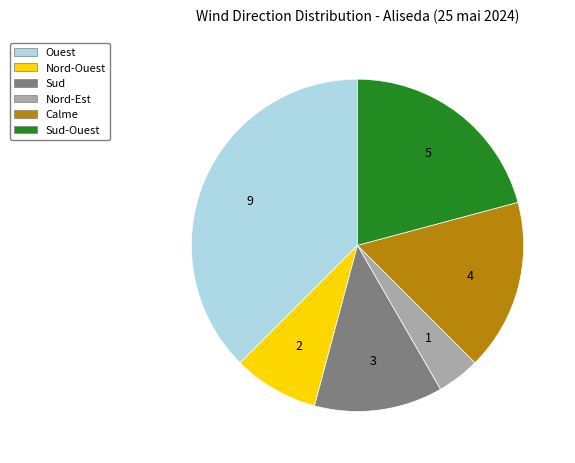

Does any single category account for the majority?

No